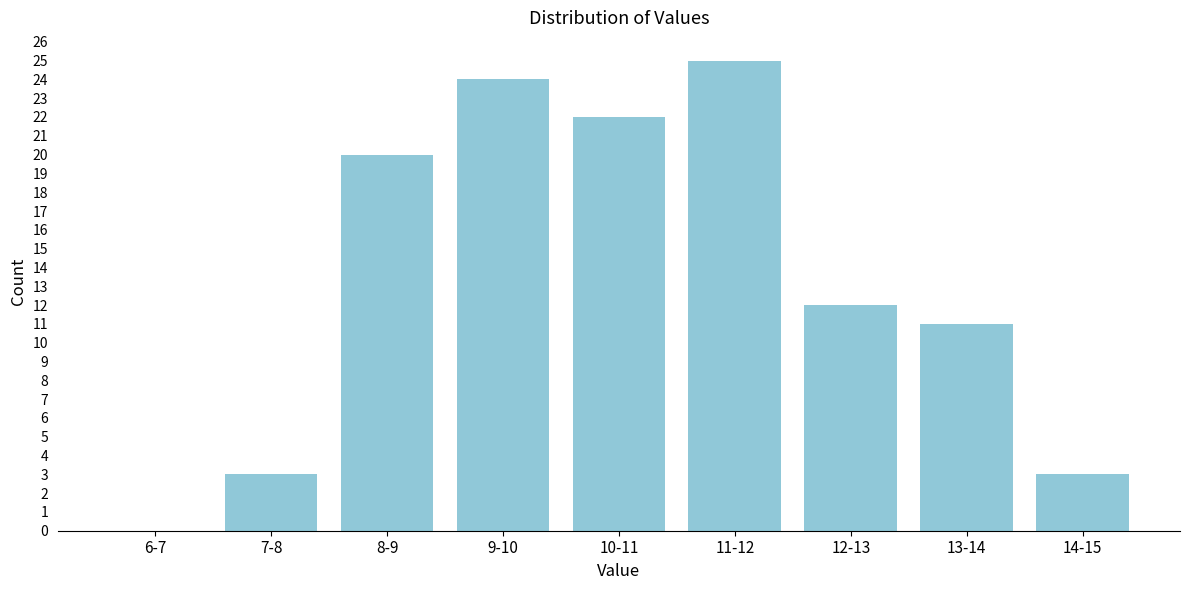

Reading right to left, transcribe all the data shown in this chart.

14-15=3	13-14=11	12-13=12	11-12=25	10-11=22	9-10=24	8-9=20	7-8=3	6-7=0